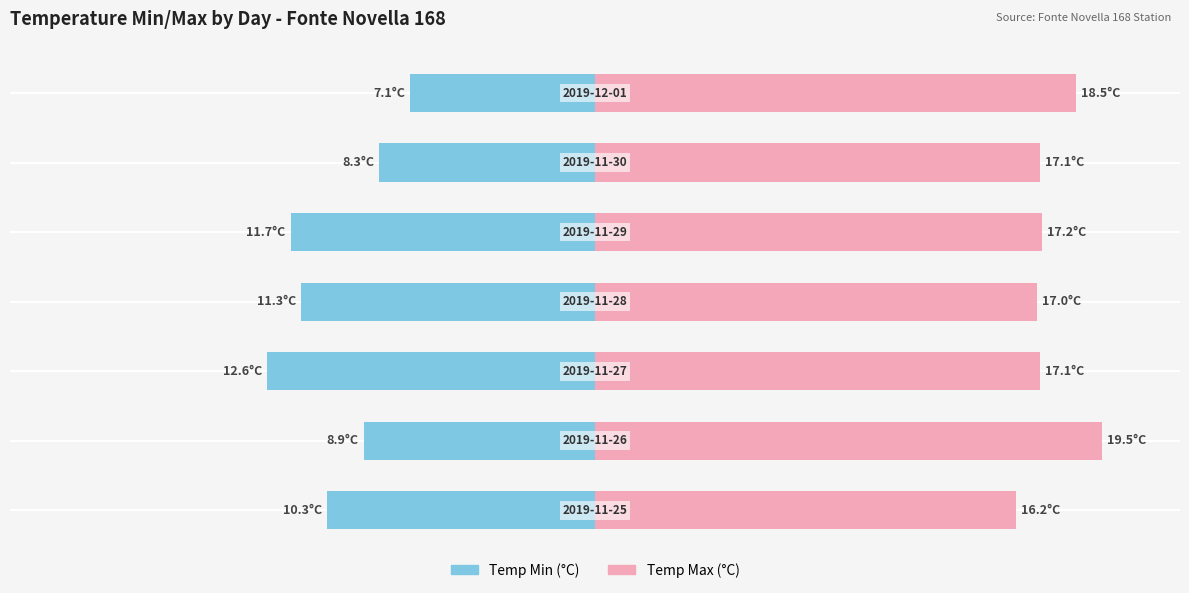

List the series in order of their overall mean, lowest first.

Temp Min, Temp Max